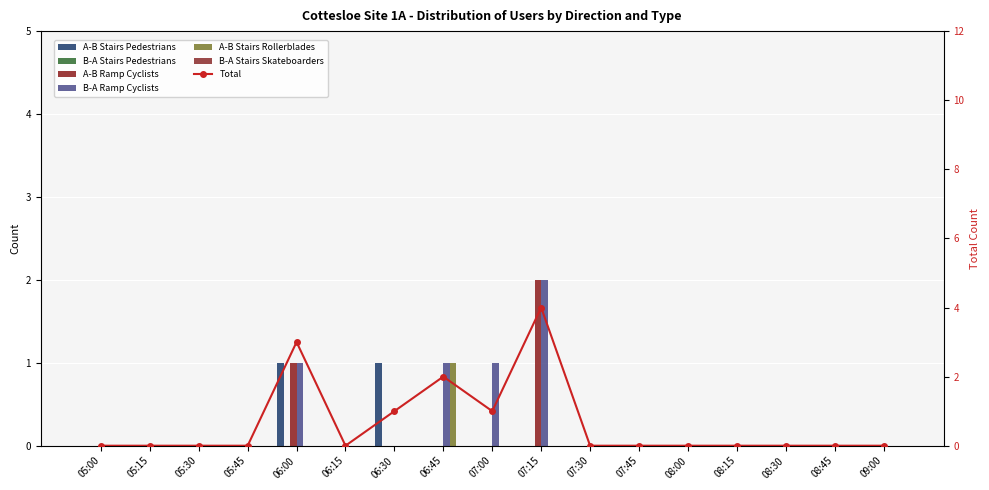

What position from the right is 08:15?

4